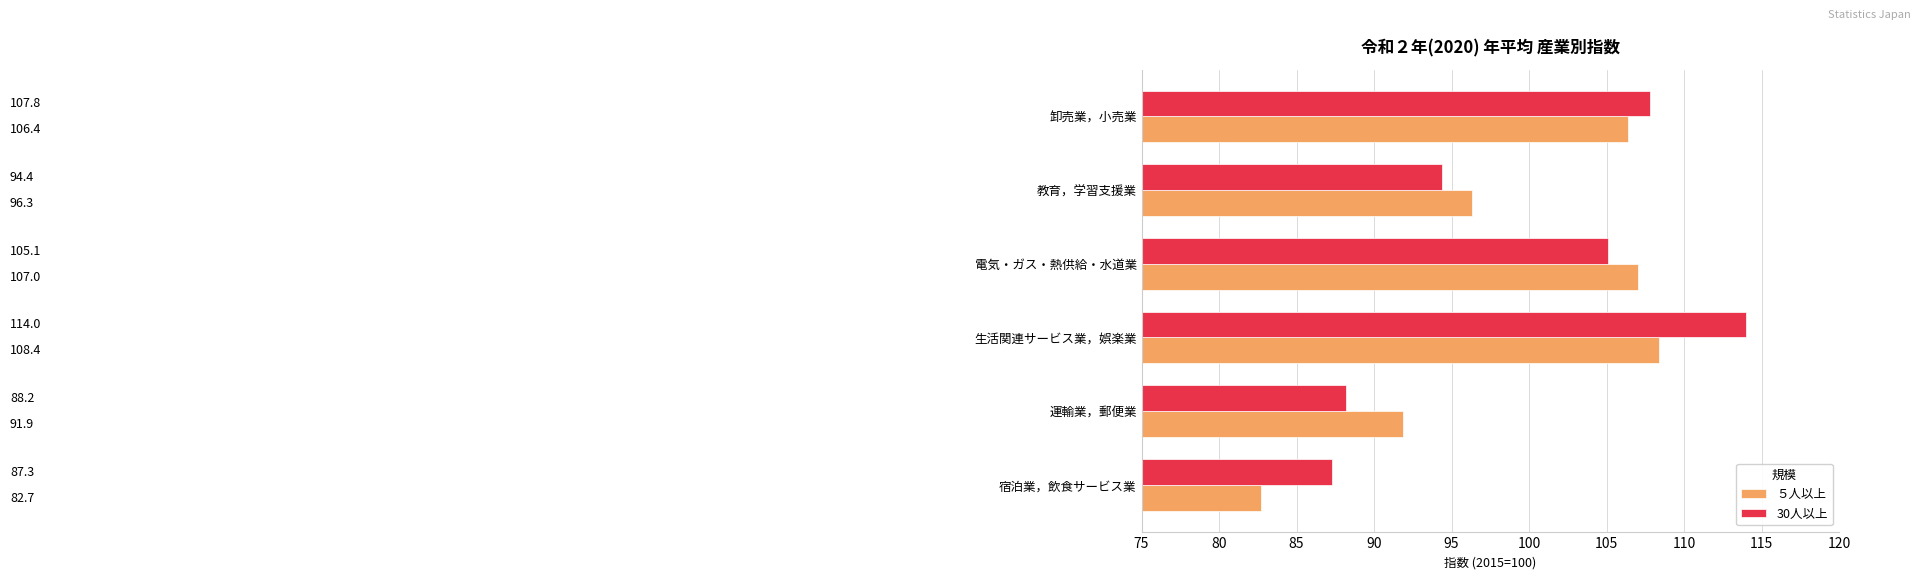

Which series changed the most between 生活関連サービス業，娯楽業 and 電気・ガス・熱供給・水道業?

30人以上